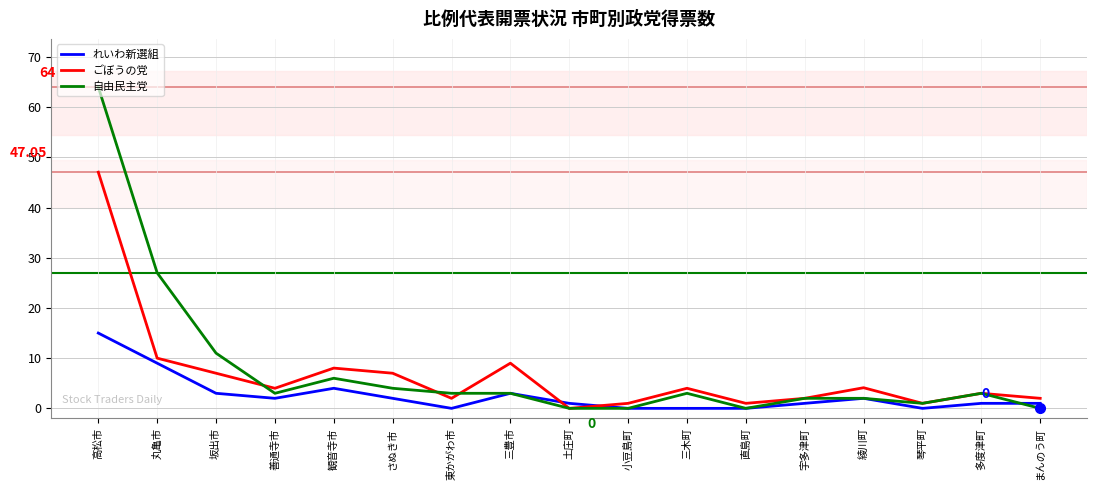

In ごぼうの党, how many points are higher than both neighbors (excluding endpoints)?

5